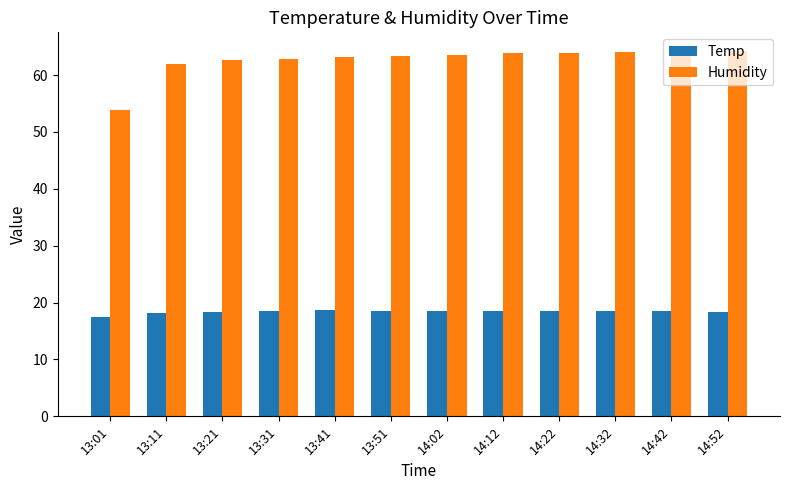

How many groups of bars are there?

12